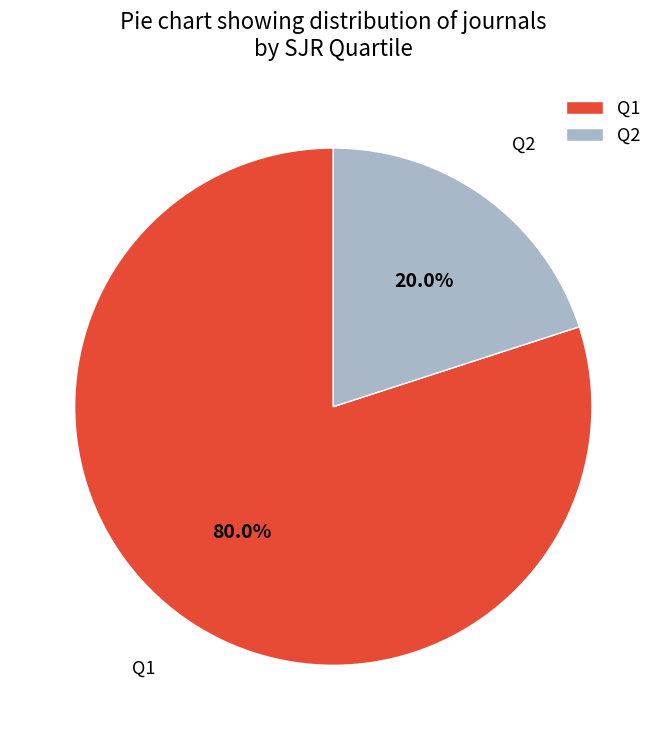

Approximately how many times larger is the value at Q1 compared to Q2?

4.0